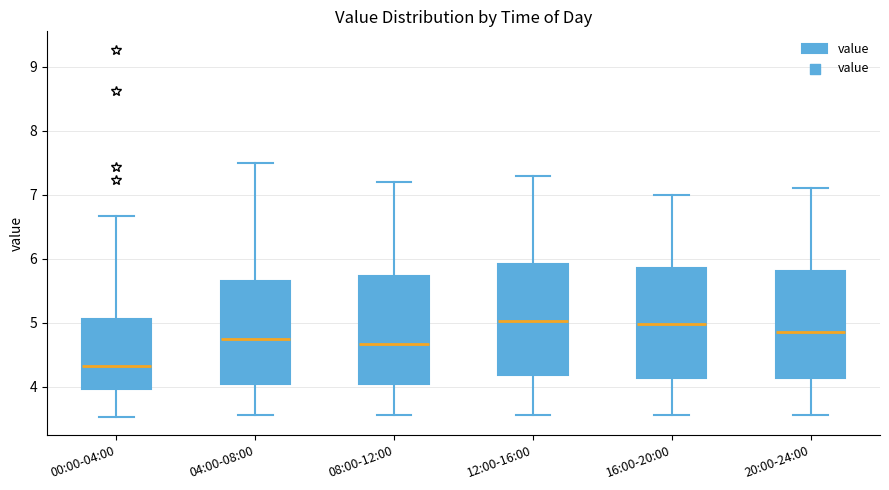

Reading left to right, transcribe this box plot: for each box, give where its median line is, the range the box spans, and where its two whiskers end, as read against the y-axis. The values are not printed on the chart, so give them approximately, as read against the axis.

00:00-04:00: median 4.3, box 4.0 to 5.1, whiskers 3.5 to 6.7
04:00-08:00: median 4.8, box 4.0 to 5.7, whiskers 3.6 to 7.5
08:00-12:00: median 4.7, box 4.0 to 5.7, whiskers 3.6 to 7.2
12:00-16:00: median 5.0, box 4.2 to 5.9, whiskers 3.6 to 7.3
16:00-20:00: median 5.0, box 4.1 to 5.9, whiskers 3.6 to 7.0
20:00-24:00: median 4.9, box 4.1 to 5.8, whiskers 3.6 to 7.1